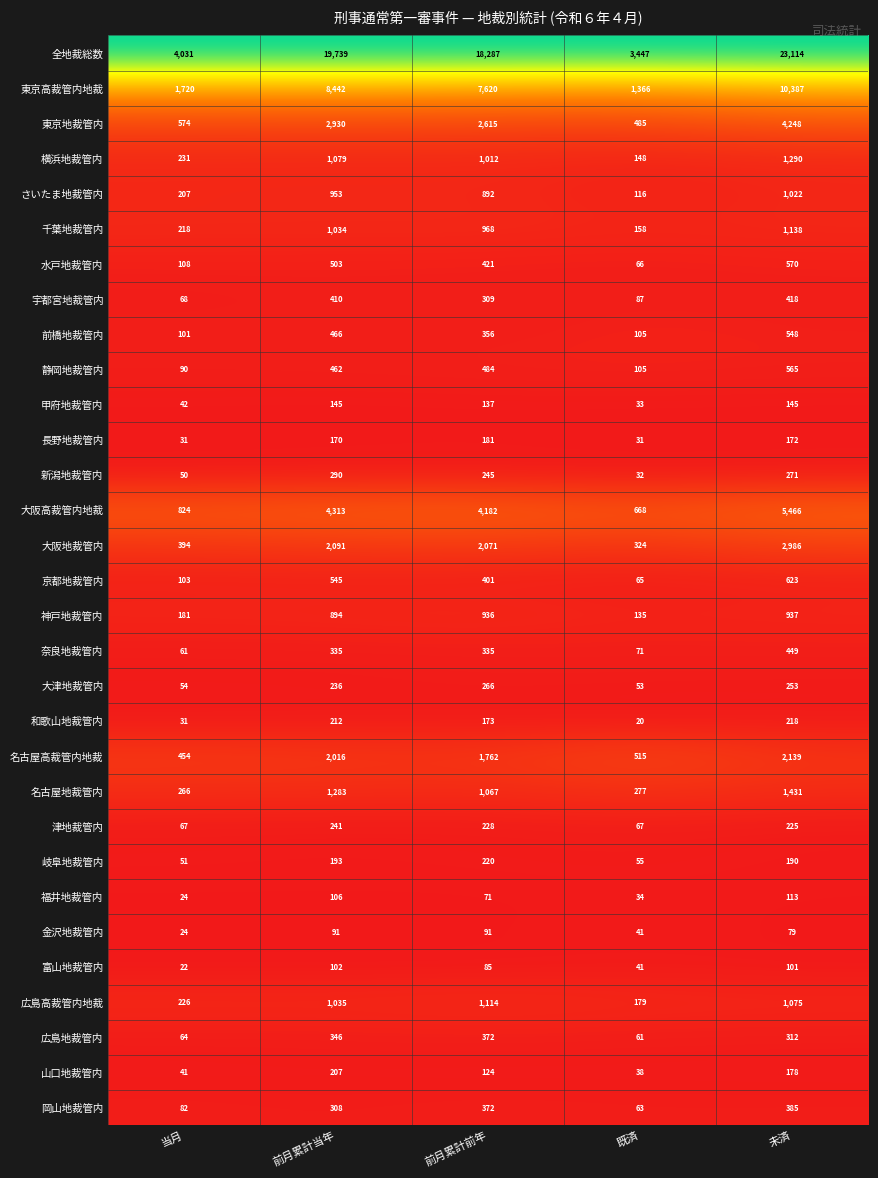

Which series has the largest total across all categories?

全地裁総数